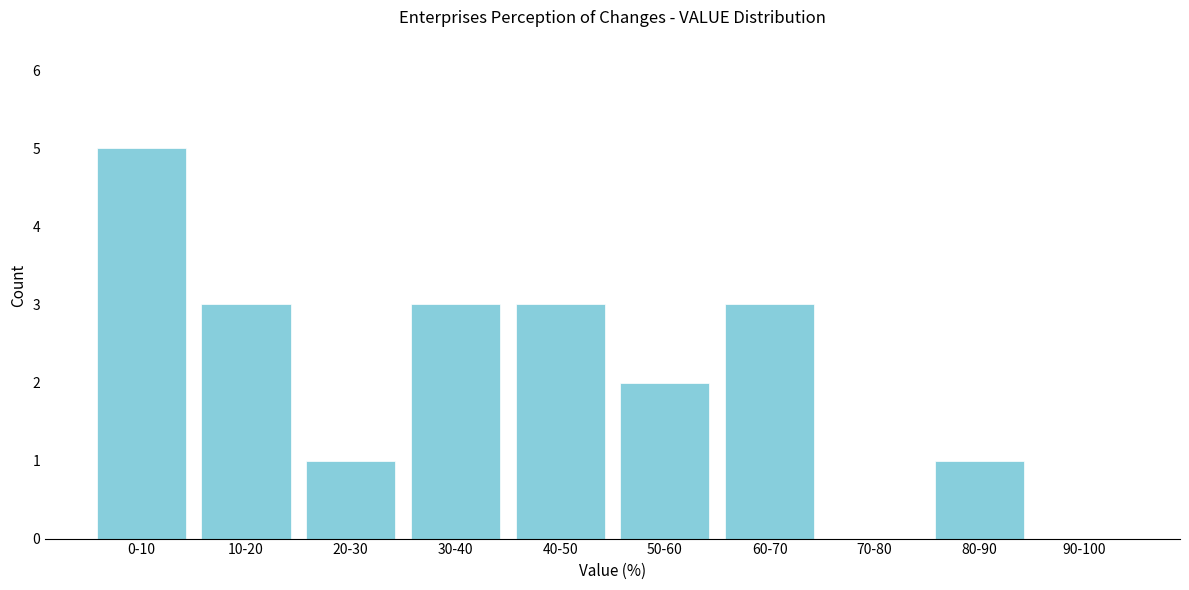

Reading right to left, list all the values displayed in this chart.

90-100=0	80-90=1	70-80=0	60-70=3	50-60=2	40-50=3	30-40=3	20-30=1	10-20=3	0-10=5